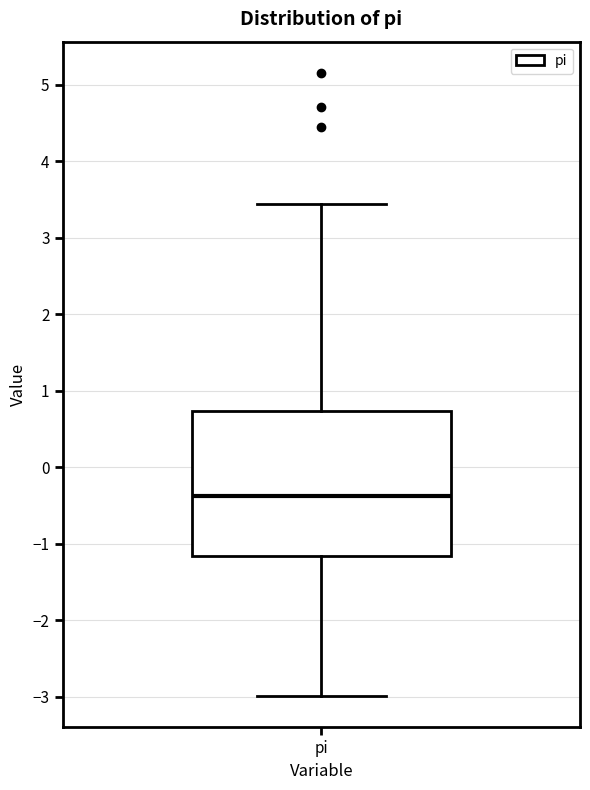

Read this box plot against the y-axis: the position of the median line, the range covered by the box, and the ends of both whiskers. The values are not printed on the chart, so give them approximately, as read against the axis.

median -0.4, box -1.2 to 0.7, whiskers -3.0 to 3.4